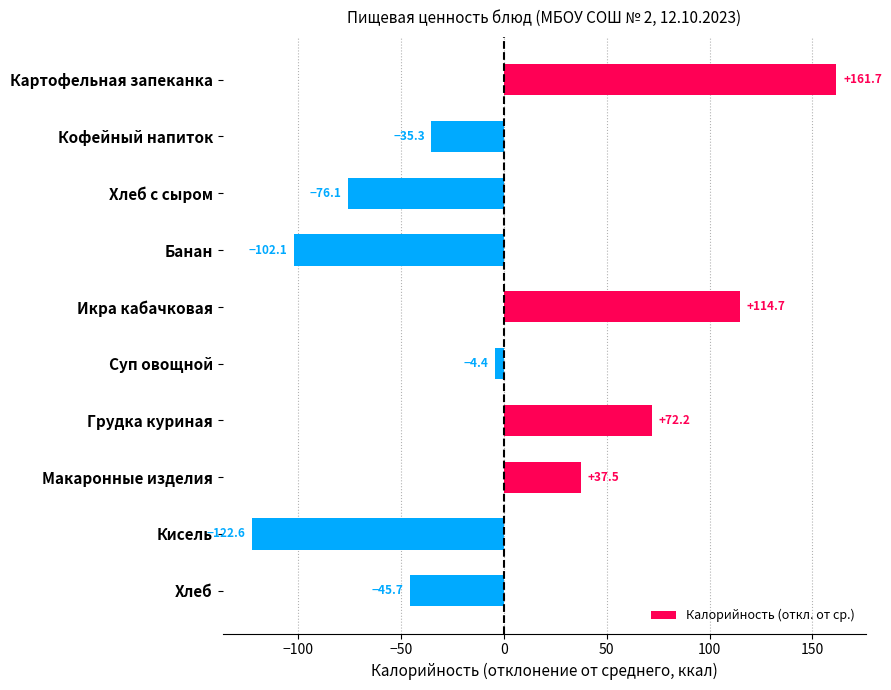

What value does the data have at Картофельная запеканка?

161.7